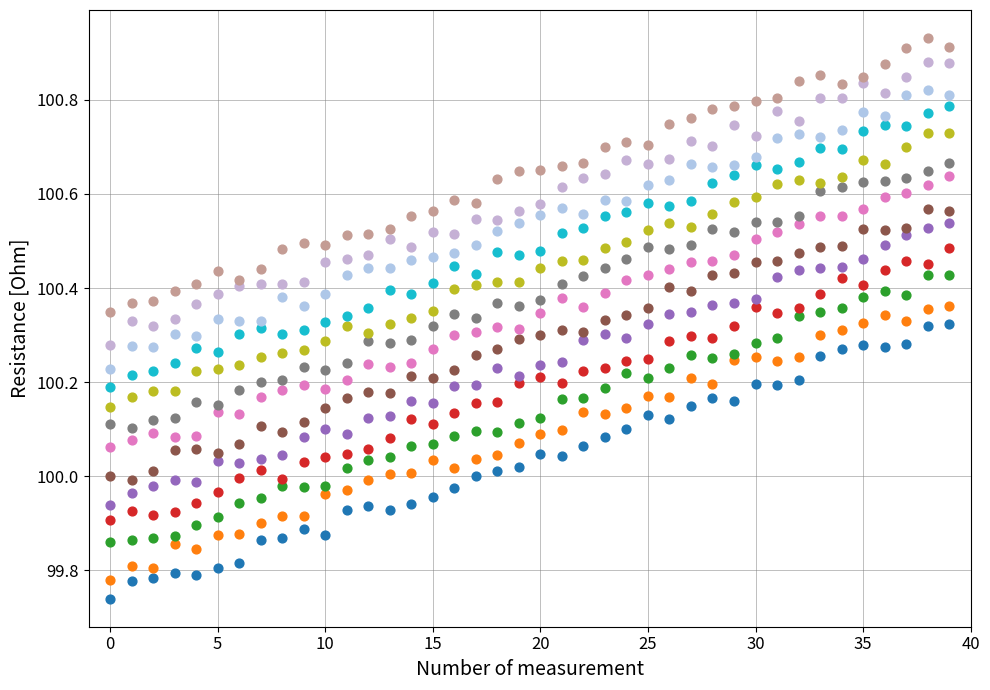

Across all data points, what is the range of Y values (max minus min)?

1.2